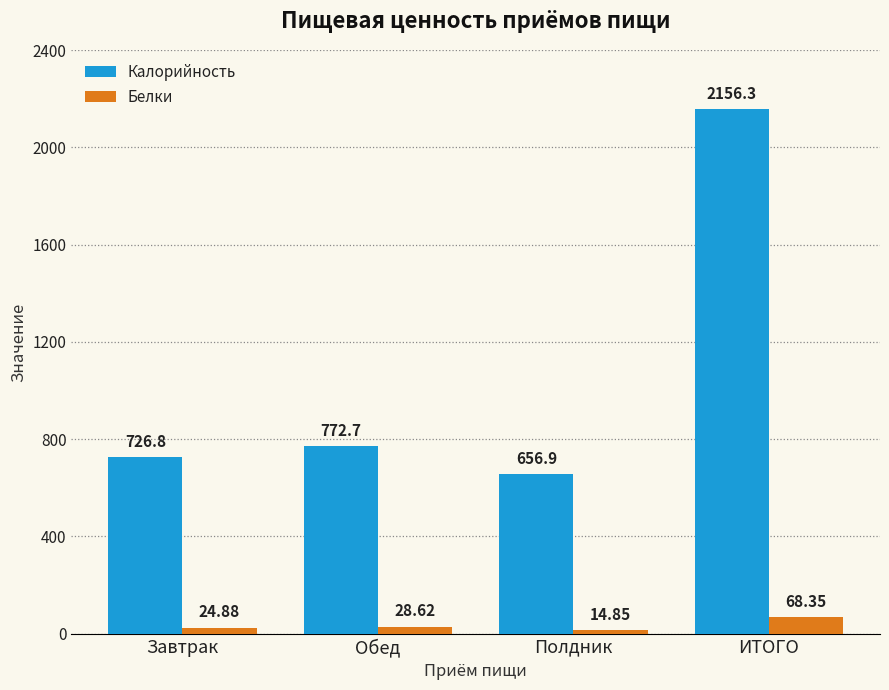

At which category does the chart reach its peak across all series?

ИТОГО